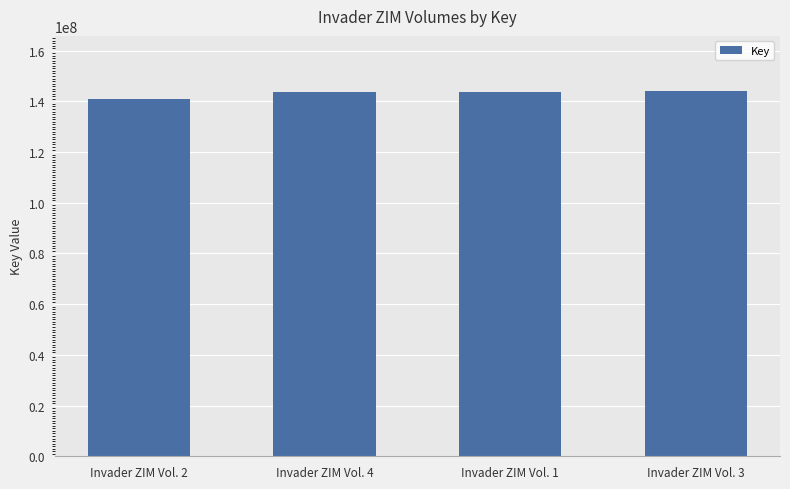

What is the approximate value at Invader ZIM Vol. 3, to the nearest 50?

144204700